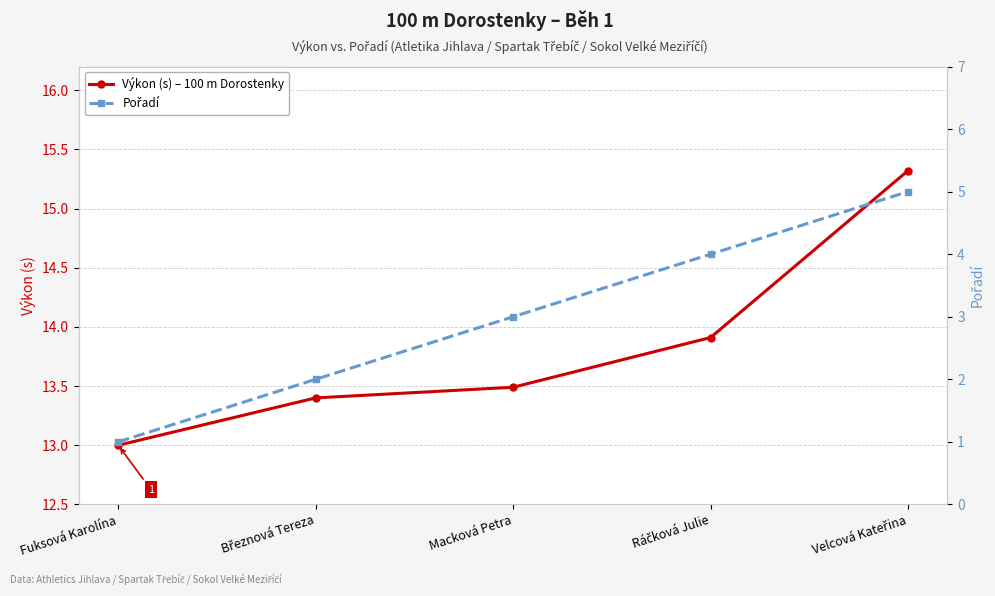

Which category has the highest value in the Pořadí series?

Velcová Kateřina